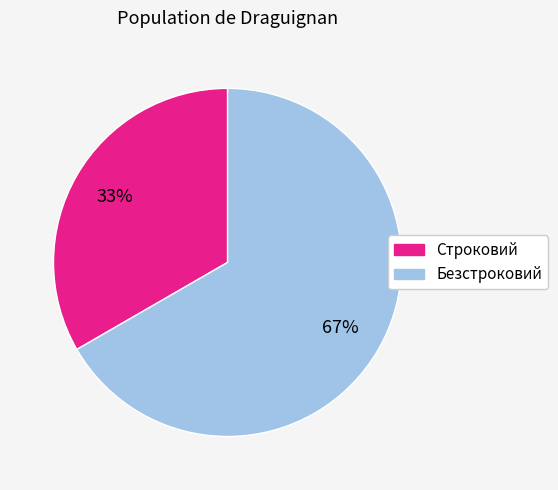

Rank the categories by value from highest to lowest.

Безстроковий, Строковий